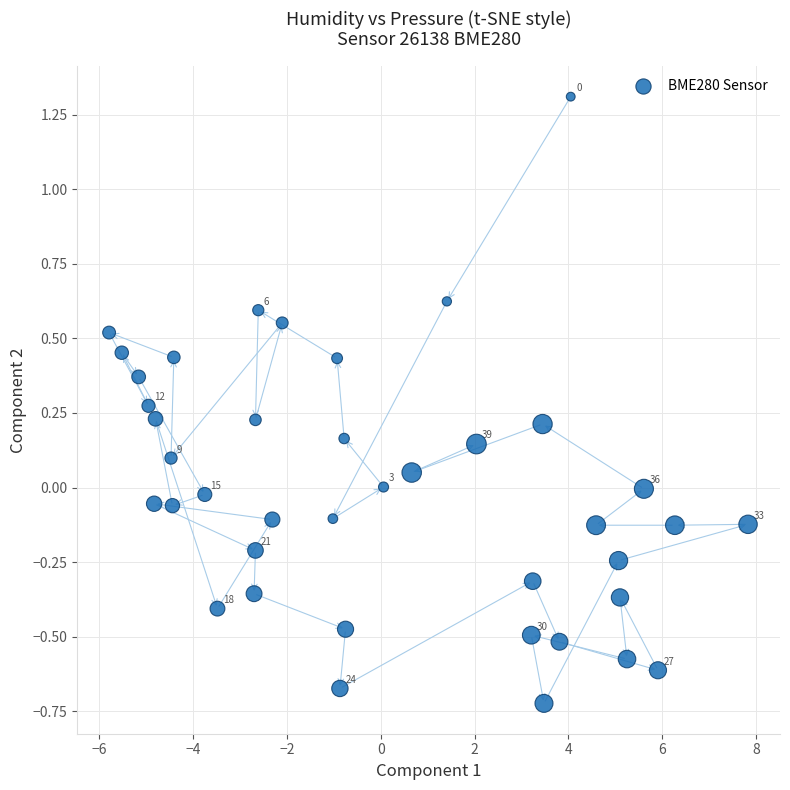

What is the range of Y values (max minus min)?

2.0